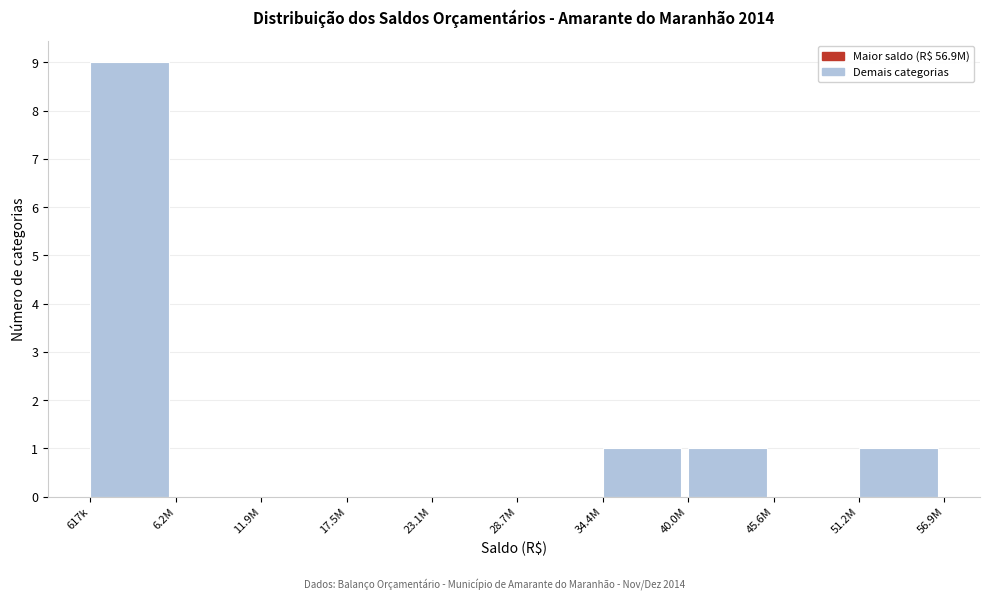

Reading right to left, what are all the values shown in this chart?

51.2M=1	45.6M=0	40.0M=1	34.4M=1	28.7M=0	23.1M=0	17.5M=0	11.9M=0	6.2M=0	617k=9